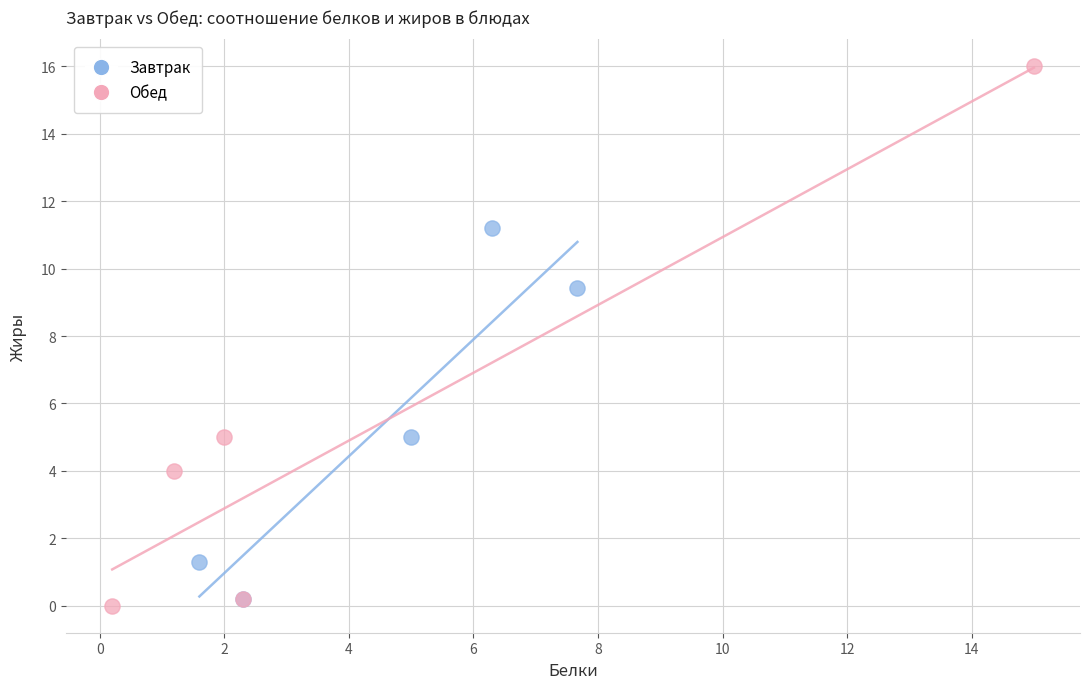

Which series reaches the maximum Y coordinate?

Обед